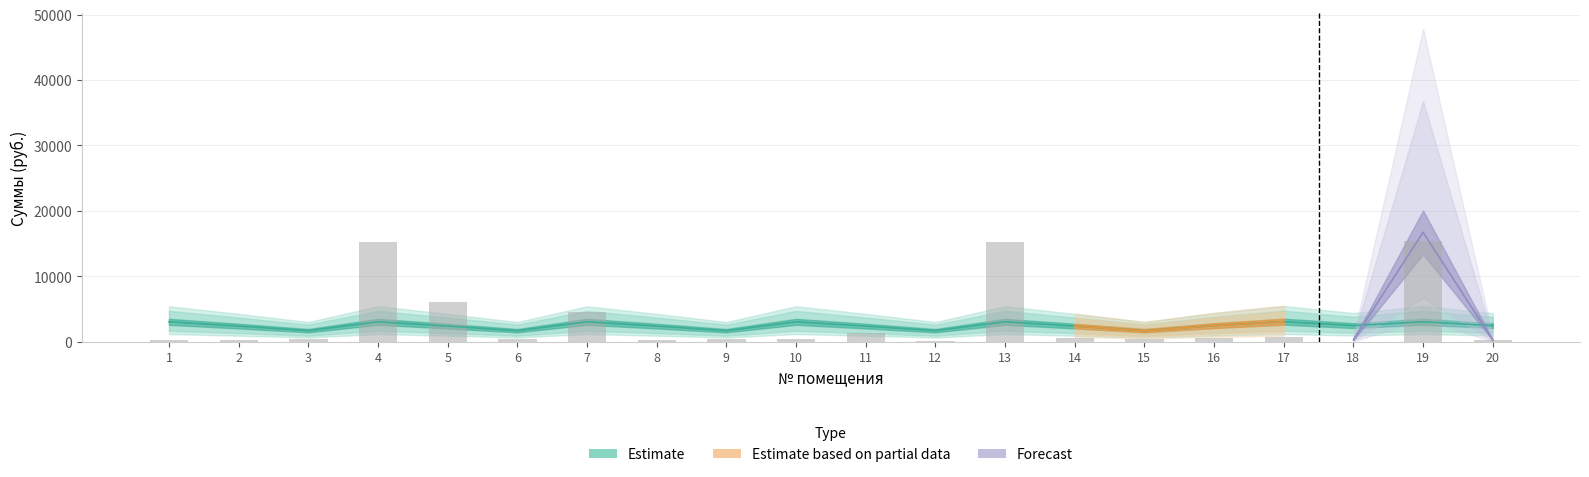

Rank the categories by value from lowest to highest.

18, 12, 2, 20, 8, 1, 3, 6, 9, 15, 10, 14, 16, 17, 11, 7, 5, 4, 13, 19